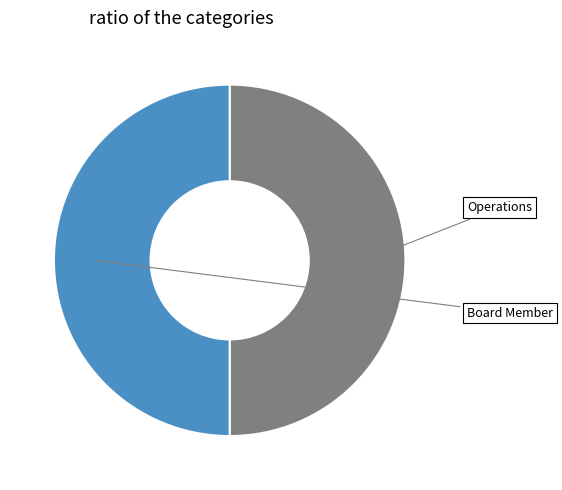

Count the number of slices in the pie.

2